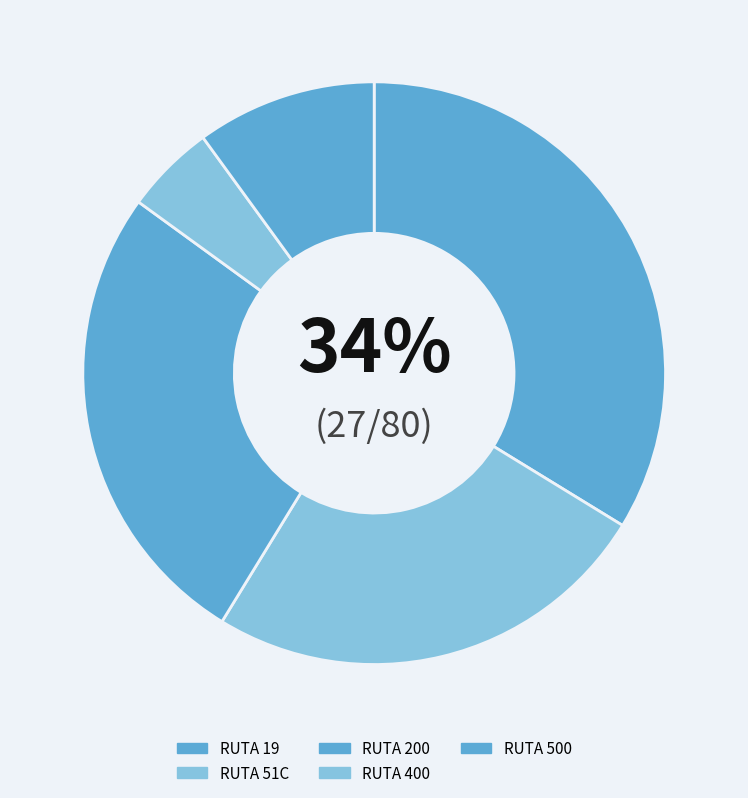

Count the number of slices in the pie.

5